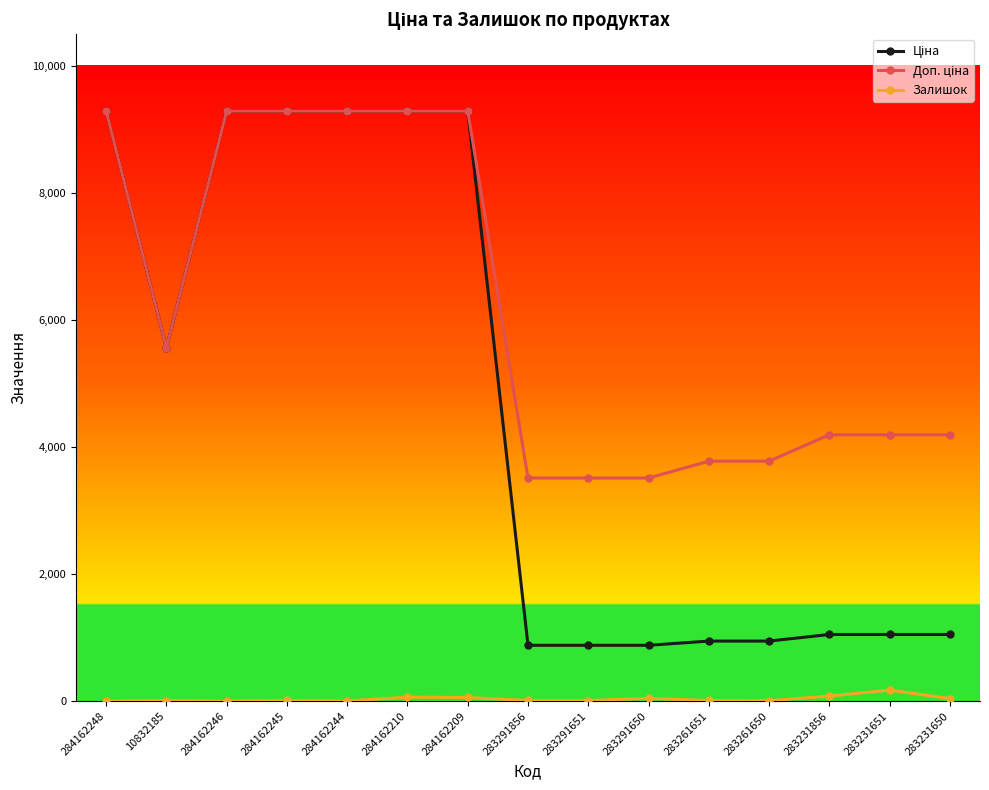

How many values in the Залишок series are below 9?

6